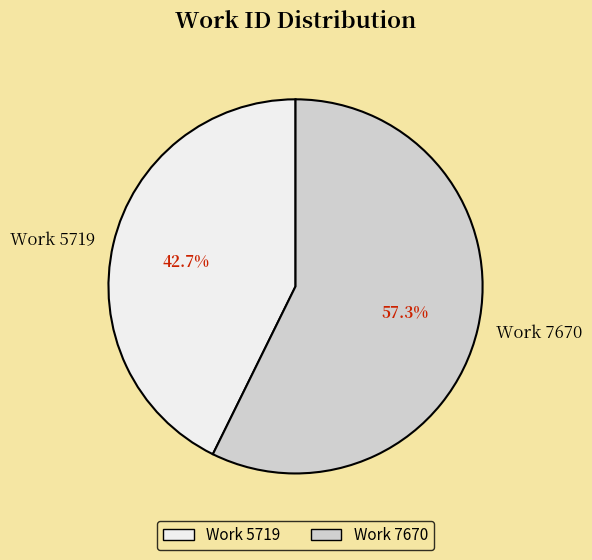

Is Work 7670 the majority of the pie?

Yes